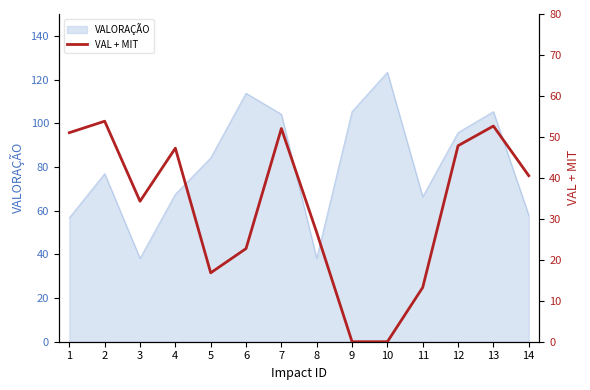

What is the minimum value for VALORAÇÃO?

38.1